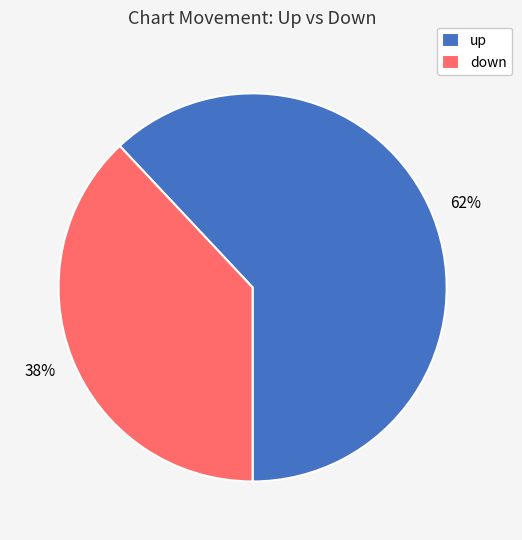

What percentage is the up slice, to the nearest percent?

62%